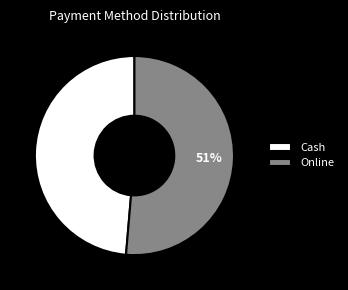

To the nearest percent, what portion does Online represent?

51%